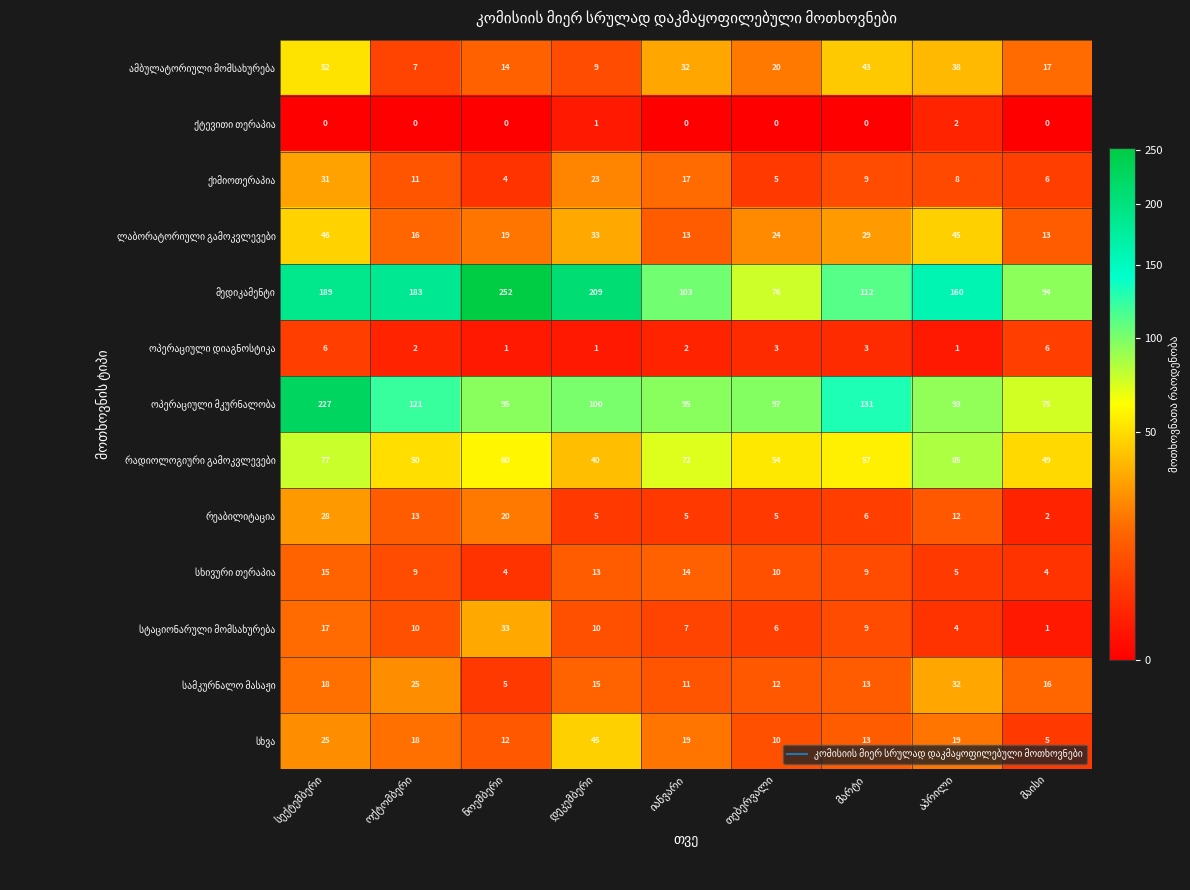

At how many categories does at least one series exceed 181?

4